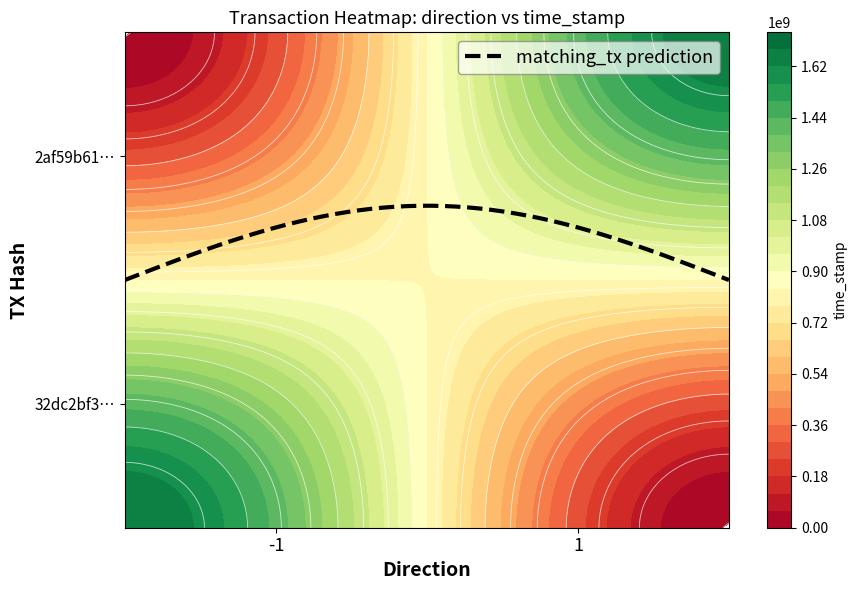

What value does the 2af59b6145e4f1ff18d9fc912e8ac0987197189 series have at direction?

1